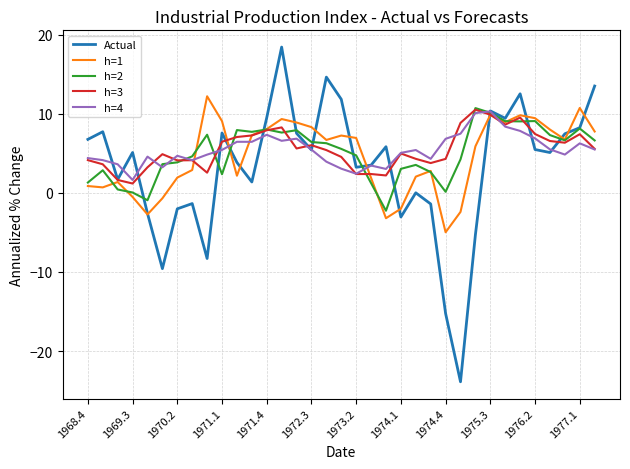

Which series has the widest spread of values?

Actual